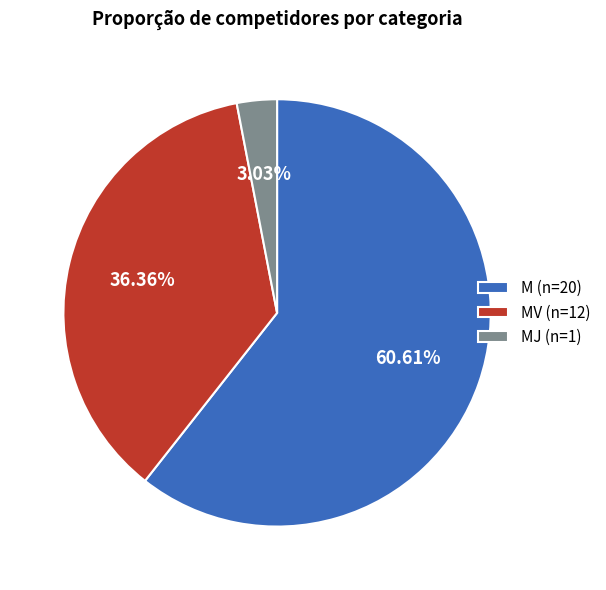

Which has a higher value, MV (n=12) or MJ (n=1)?

MV (n=12)